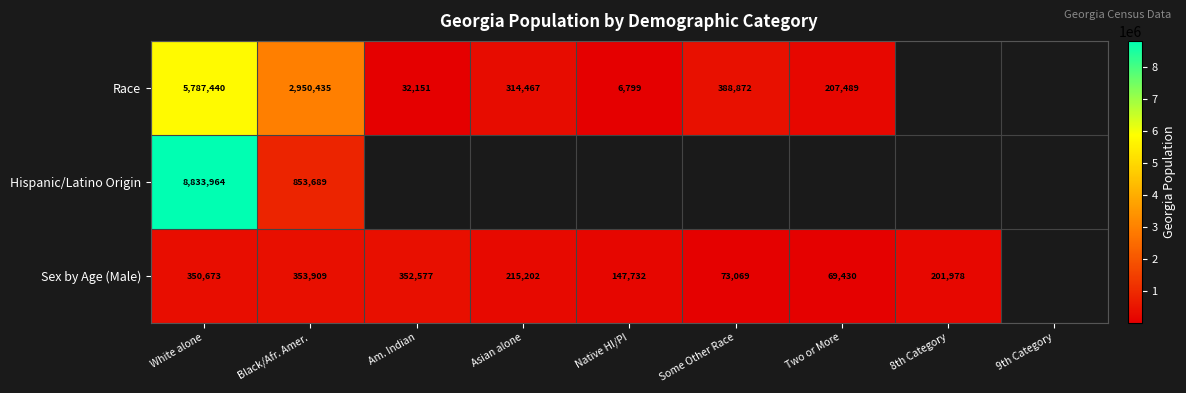

Is it true that Race equals 4699235 at Black/Afr. Amer.?

False